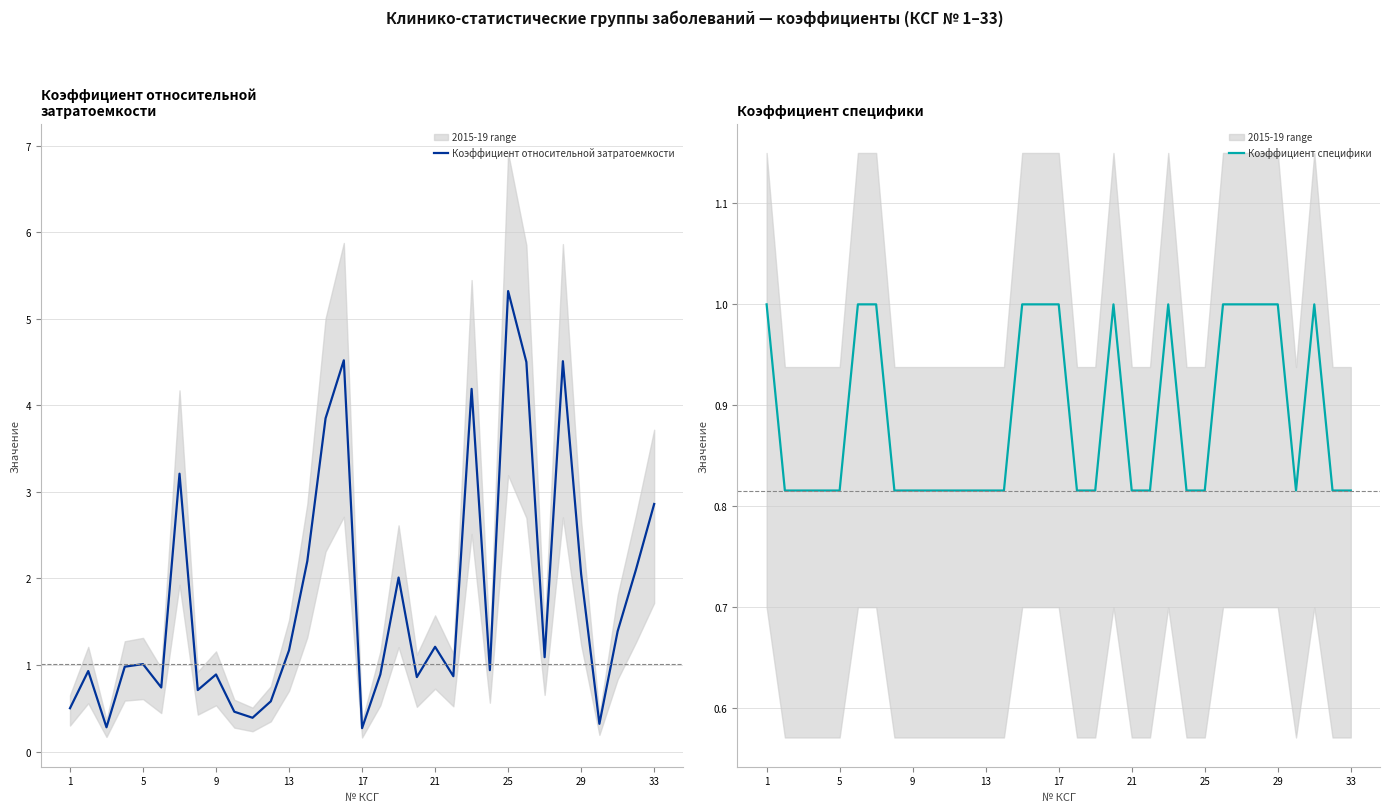

What is the lowest value of the Коэффициент относительной затратоемкости series?

0.3